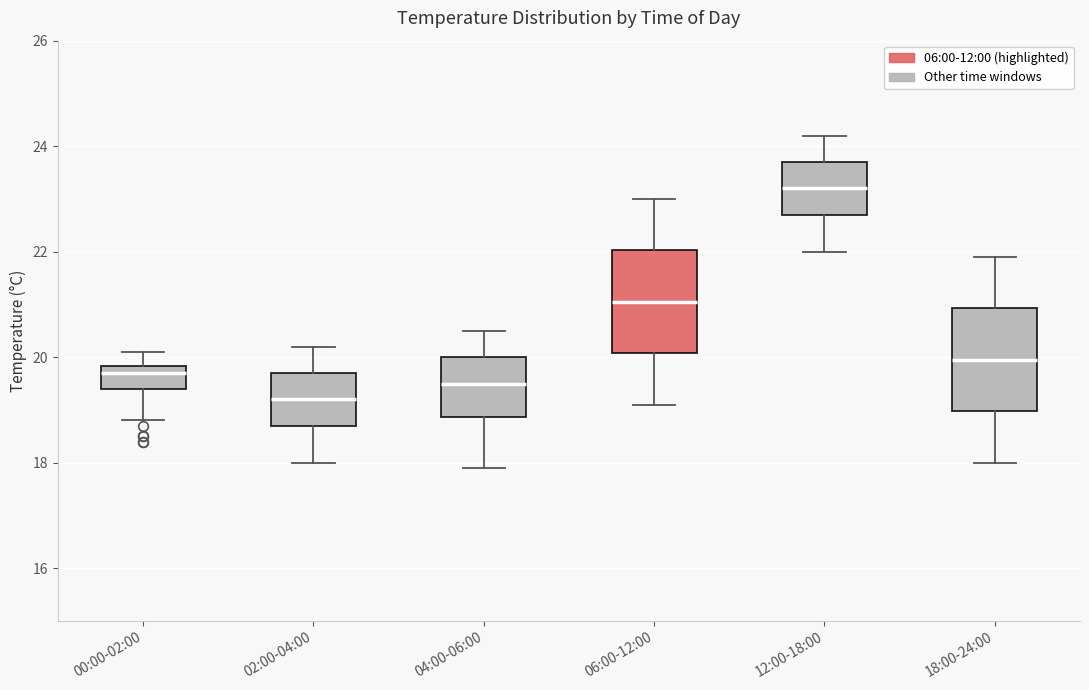

Reading left to right, read every box against the y-axis: the position of its median line, the range the box covers, and the ends of its whiskers. The values are not printed on the chart, so give them approximately, as read against the axis.

00:00-02:00: median 19.8 (just below the box's upper edge), box 19.4 to 19.8, whiskers 18.8 to 20.2
02:00-04:00: median 19.2, box 18.8 to 19.8, whiskers 18.0 to 20.2
04:00-06:00: median 19.6, box 18.8 to 20.0, whiskers 18.0 to 20.6
06:00-12:00: median 21.0, box 20.0 to 22.0, whiskers 19.2 to 23.0
12:00-18:00: median 23.2, box 22.8 to 23.8, whiskers 22.0 to 24.2
18:00-24:00: median 20.0, box 19.0 to 21.0, whiskers 18.0 to 22.0